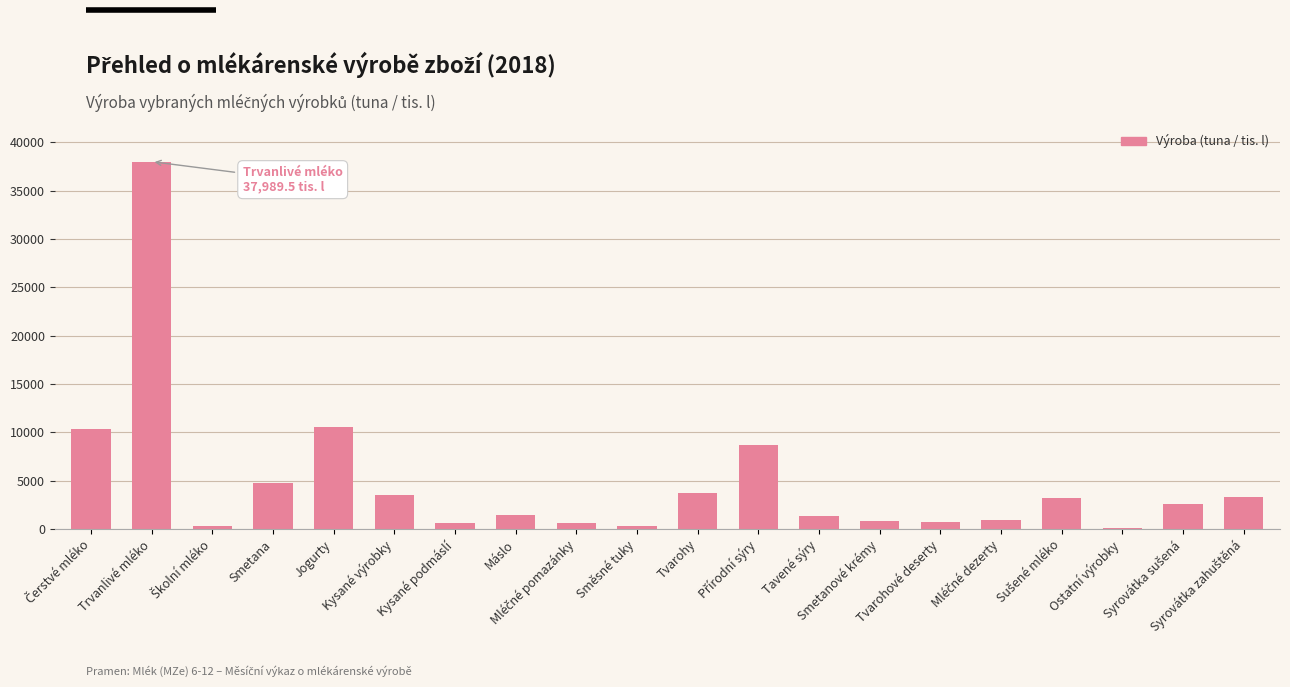

List the labels in order of value, largest first.

Trvanlivé mléko, Jogurty, Čerstvé mléko, Přírodní sýry, Smetana, Tvarohy, Kysané výrobky, Syrovátka zahuštěná, Sušené mléko, Syrovátka sušená, Máslo, Tavené sýry, Mléčné dezerty, Smetanové krémy, Tvarohové deserty, Kysané podmáslí, Mléčné pomazánky, Směsné tuky, Školní mléko, Ostatní výrobky